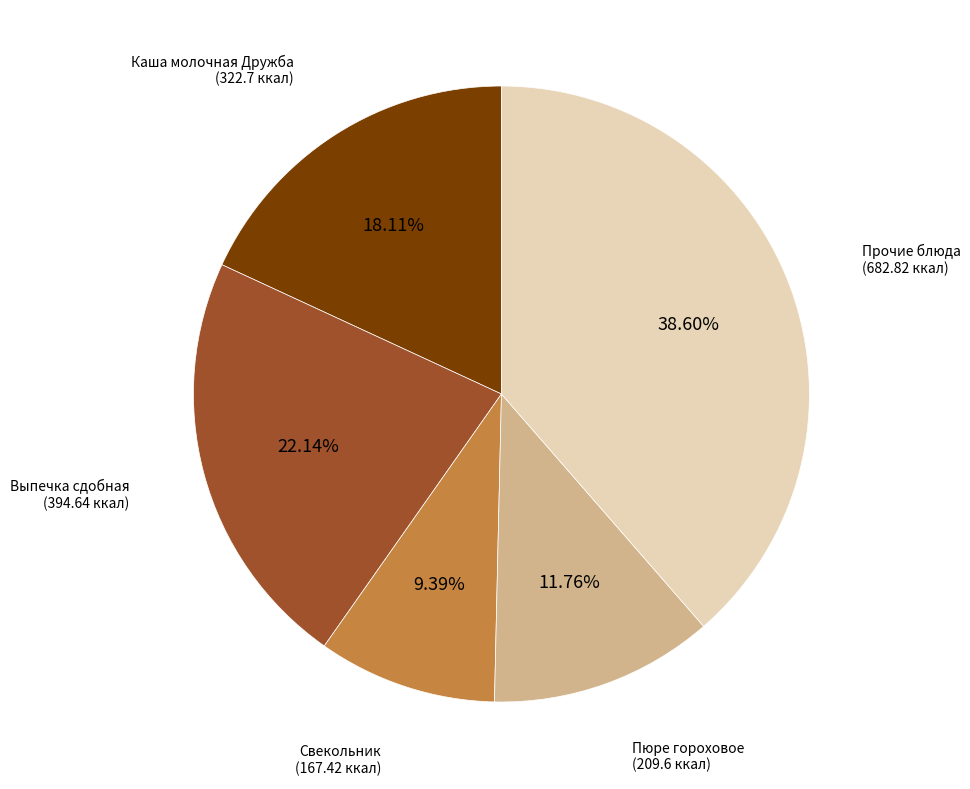

Is there any slice that represents more than half of the pie?

No